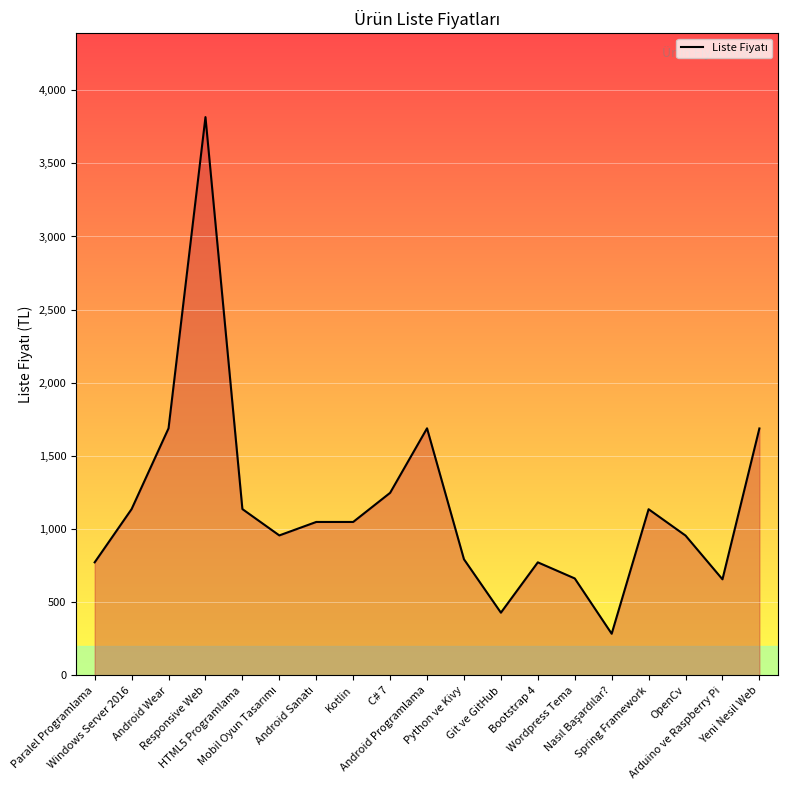

What is the difference between the maximum and minimum values?

3531